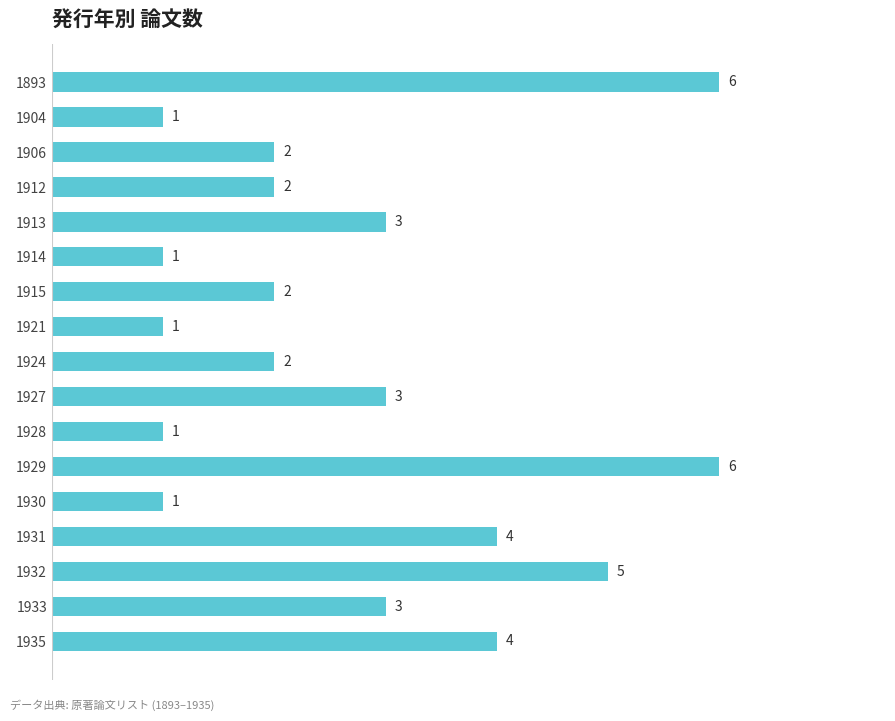

The chart shows a value of 3 at 1912. True or false?

False